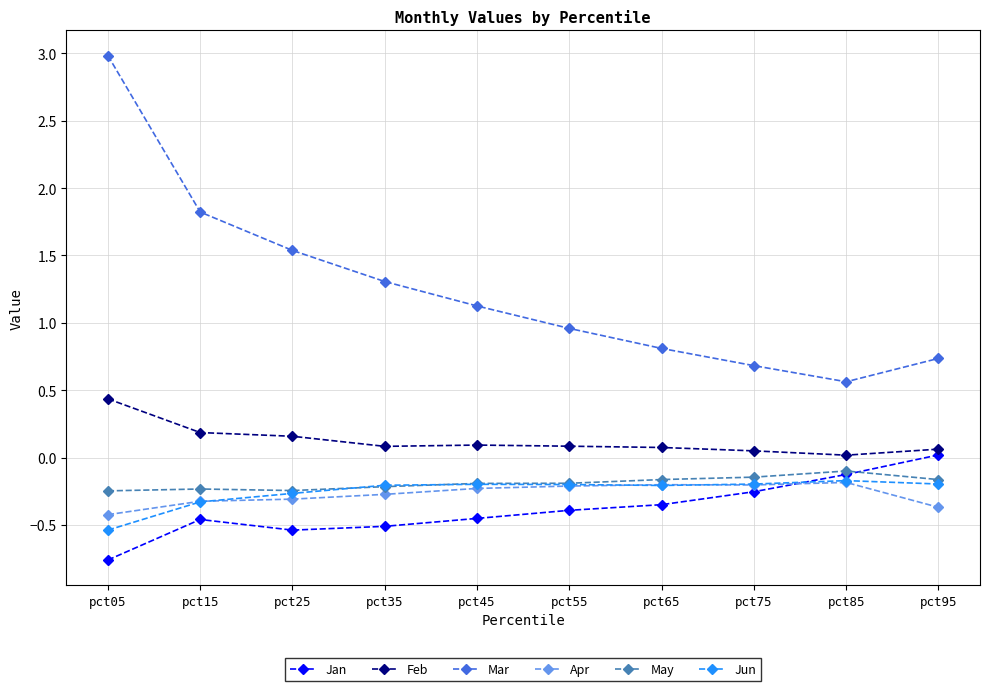

How many interior local valleys does the Mar series have?

1